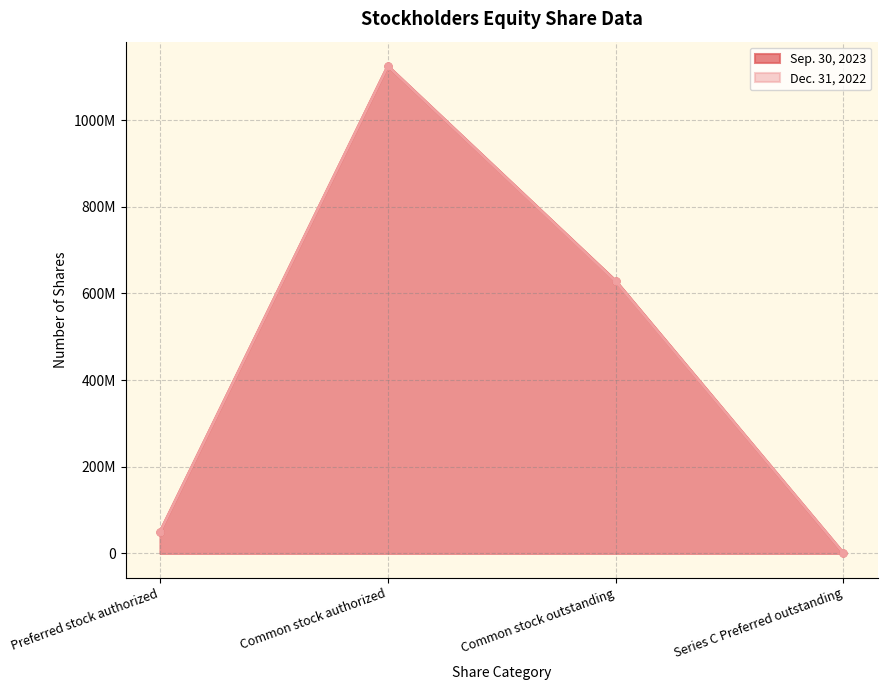

How many values in the Sep. 30, 2023 series are below 629328058?

2